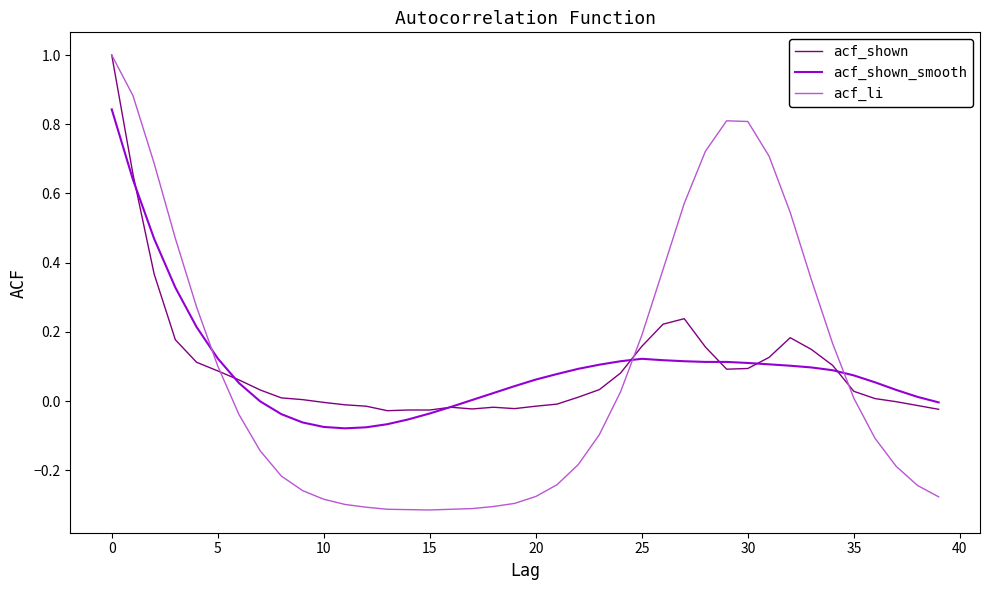

What is the maximum value shown in the chart?

1.0